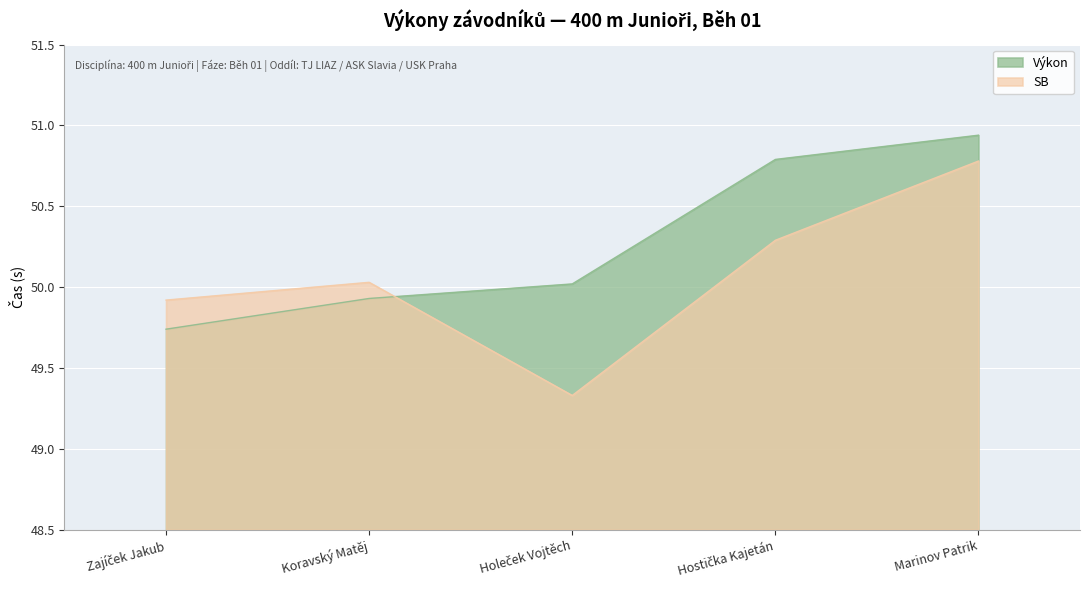

Rank the categories by SB value from highest to lowest.

Marinov Patrik, Hostička Kajetán, Koravský Matěj, Zajíček Jakub, Holeček Vojtěch